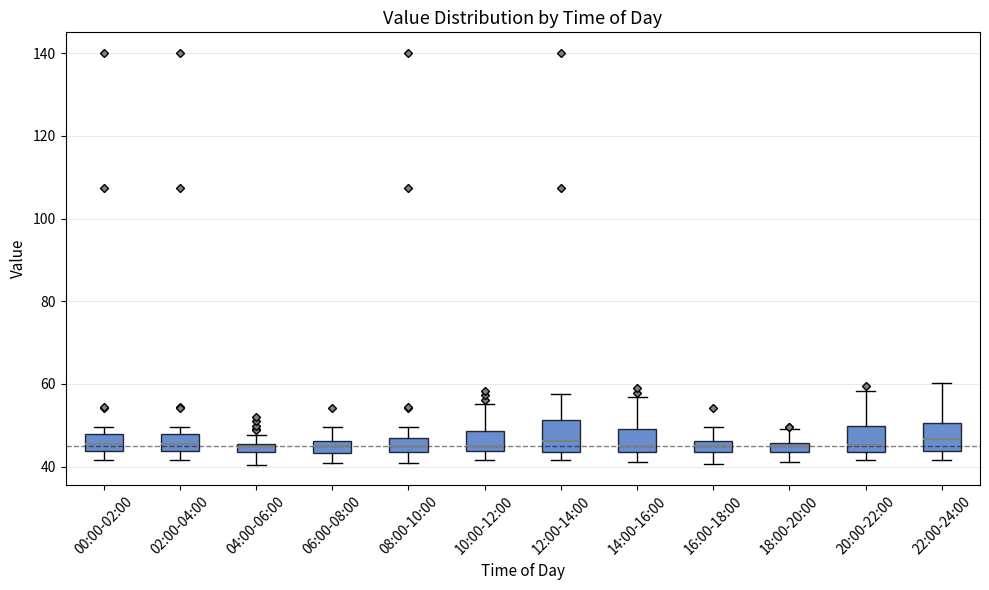

Where is the upper edge of the box for 10:00-12:00 on the y-axis? The values are not printed on the chart, so give them approximately, as read against the axis.

48